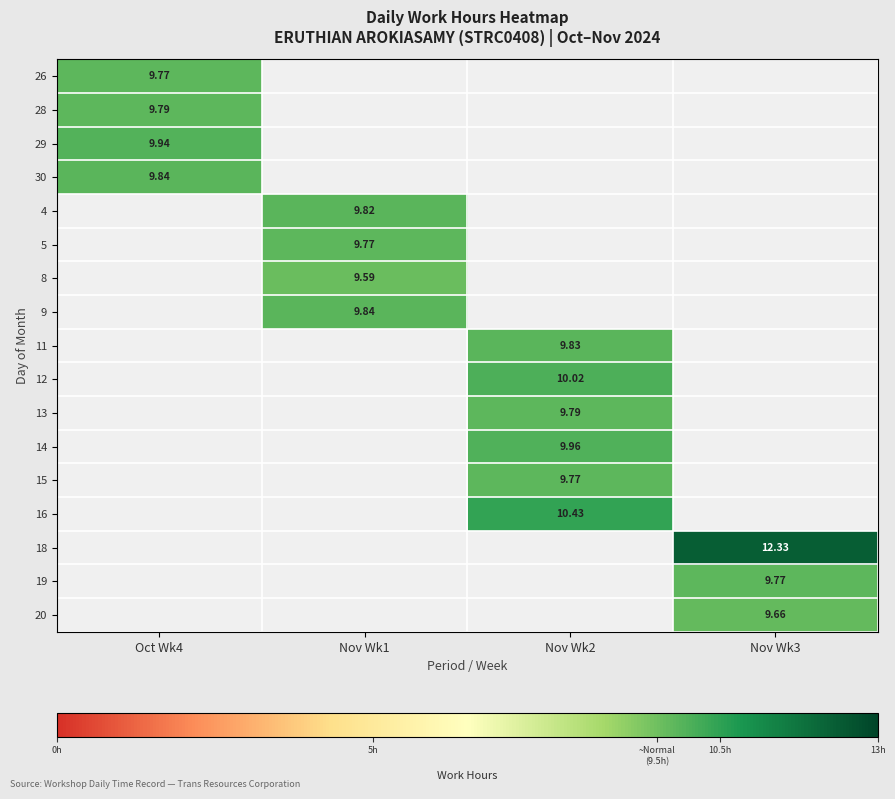

How many data points does each series have?

4